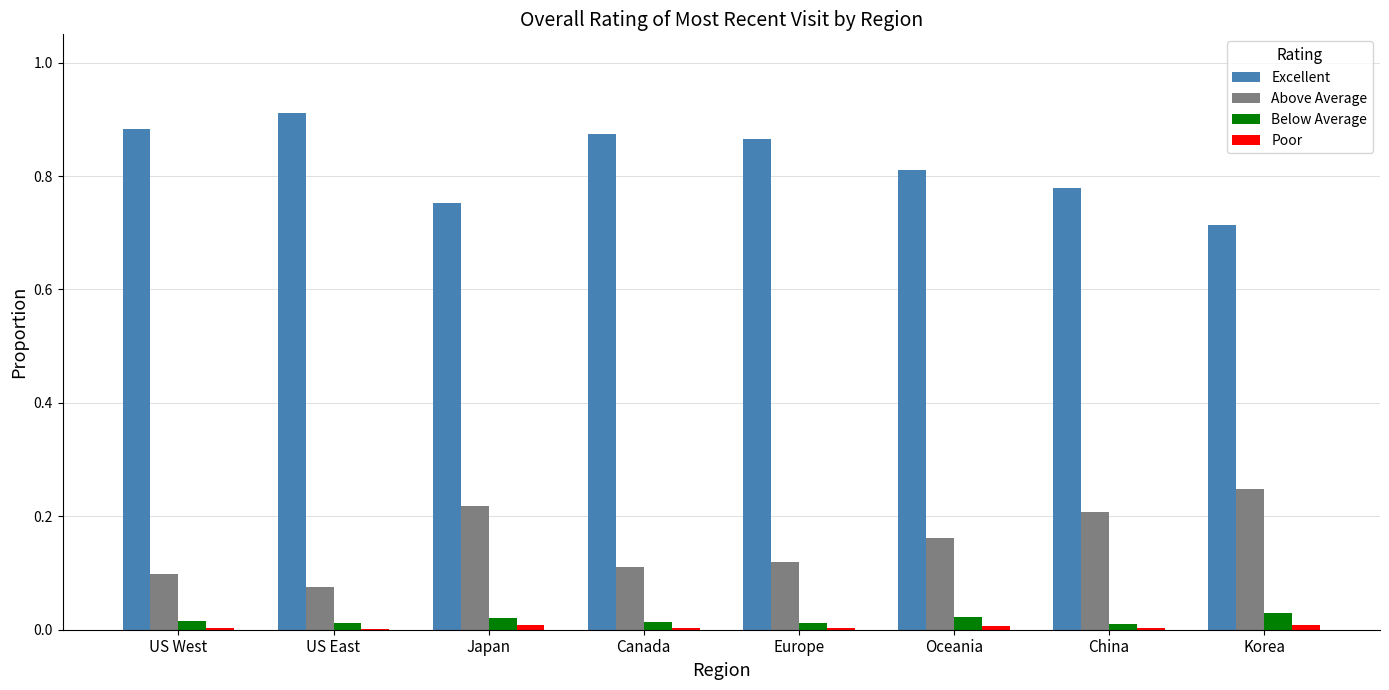

Which series has the largest total across all categories?

Excellent